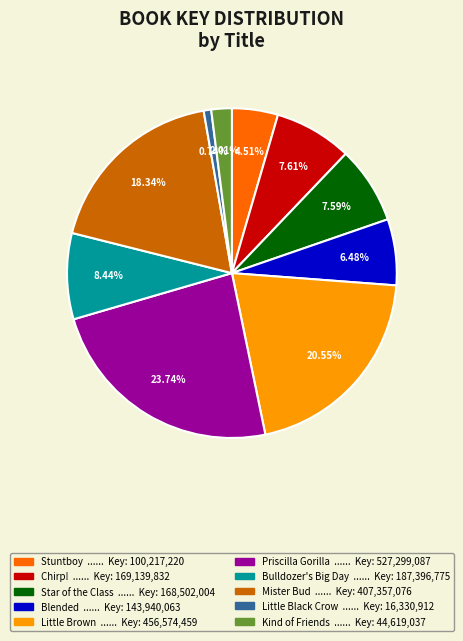

Is there a majority slice in this chart?

No